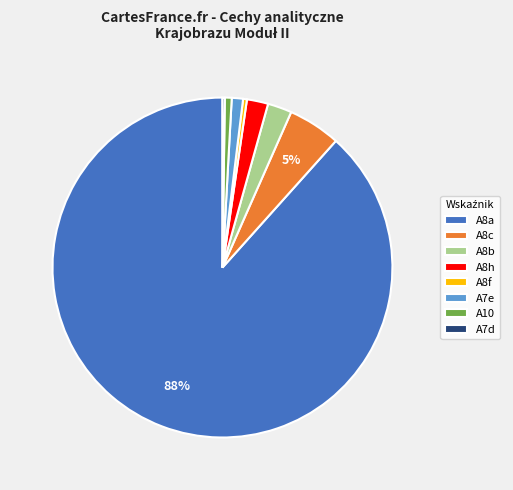

Do A8f and A8b together represent more than half of the pie?

No